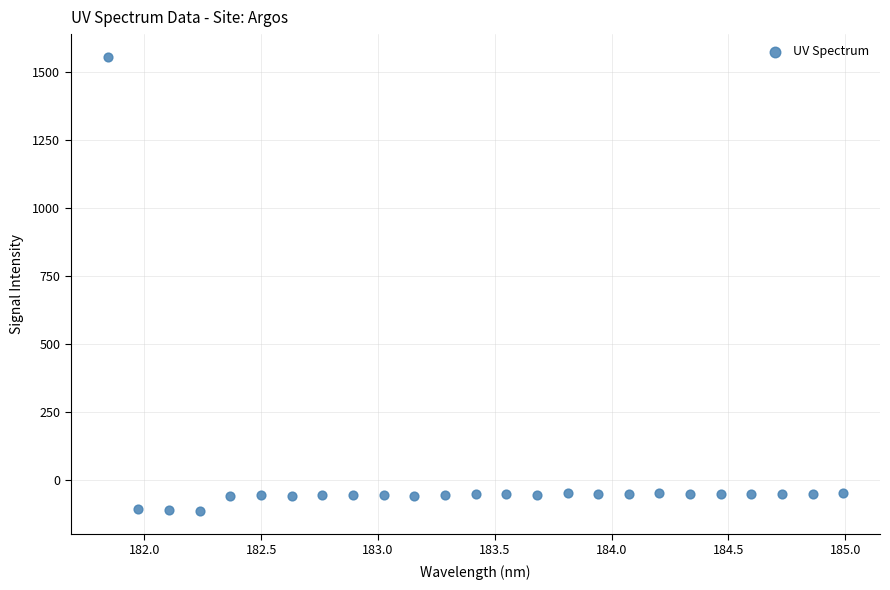

What is the range of Y values (max minus min)?

1668.1